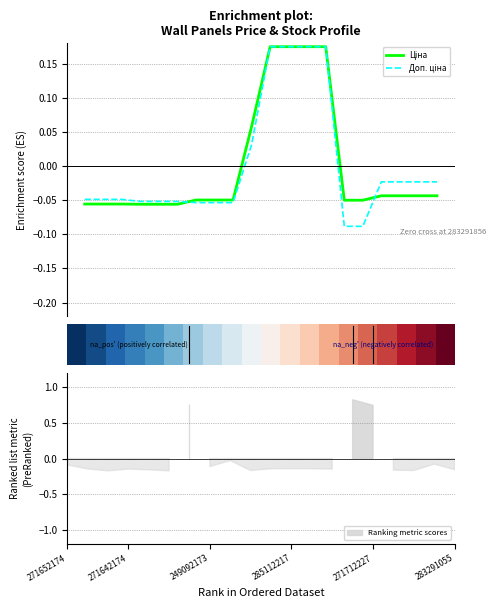

Which category has the highest value in the Доп. ціна series?

10